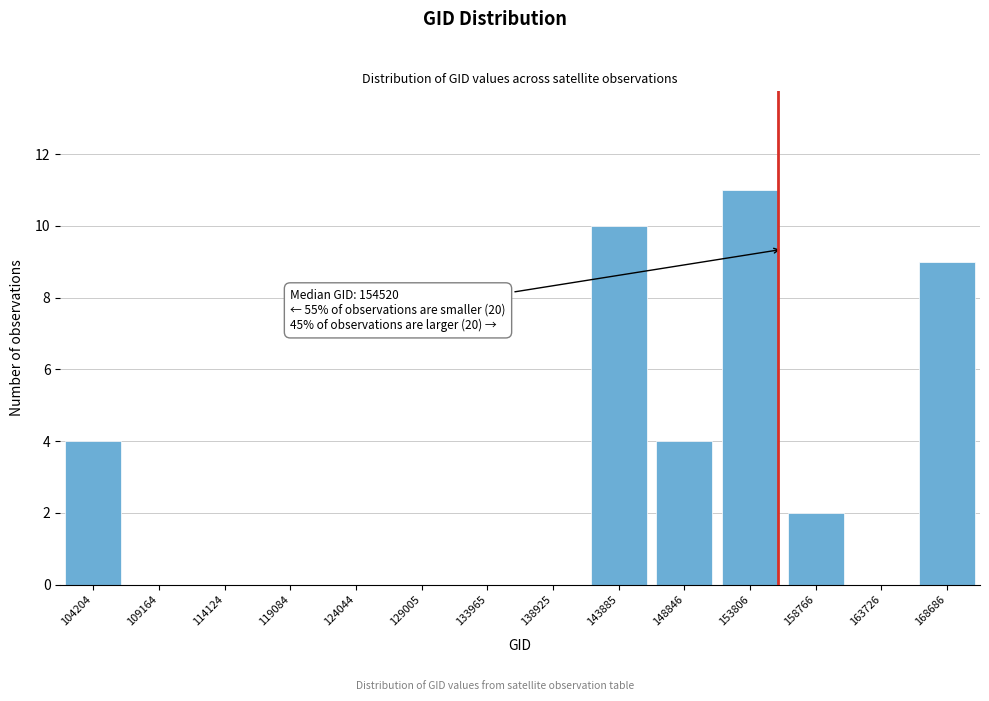

Reading left to right, transcribe all the data shown in this chart.

104204=4	109164=0	114124=0	119084=0	124044=0	129005=0	133965=0	138925=0	143885=10	148846=4	153806=11	158766=2	163726=0	168686=9